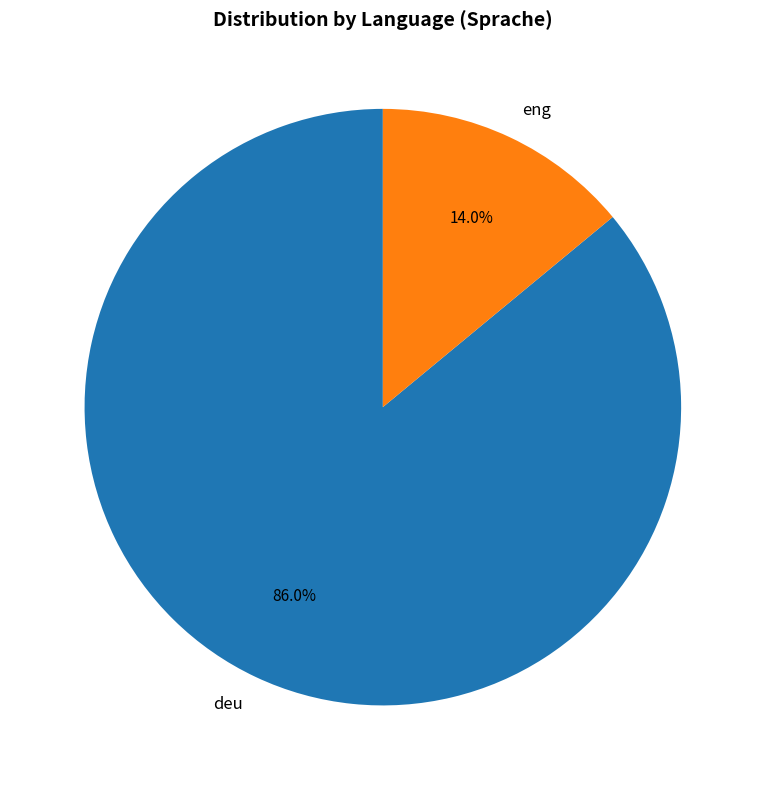

Rank the categories by value from highest to lowest.

deu, eng